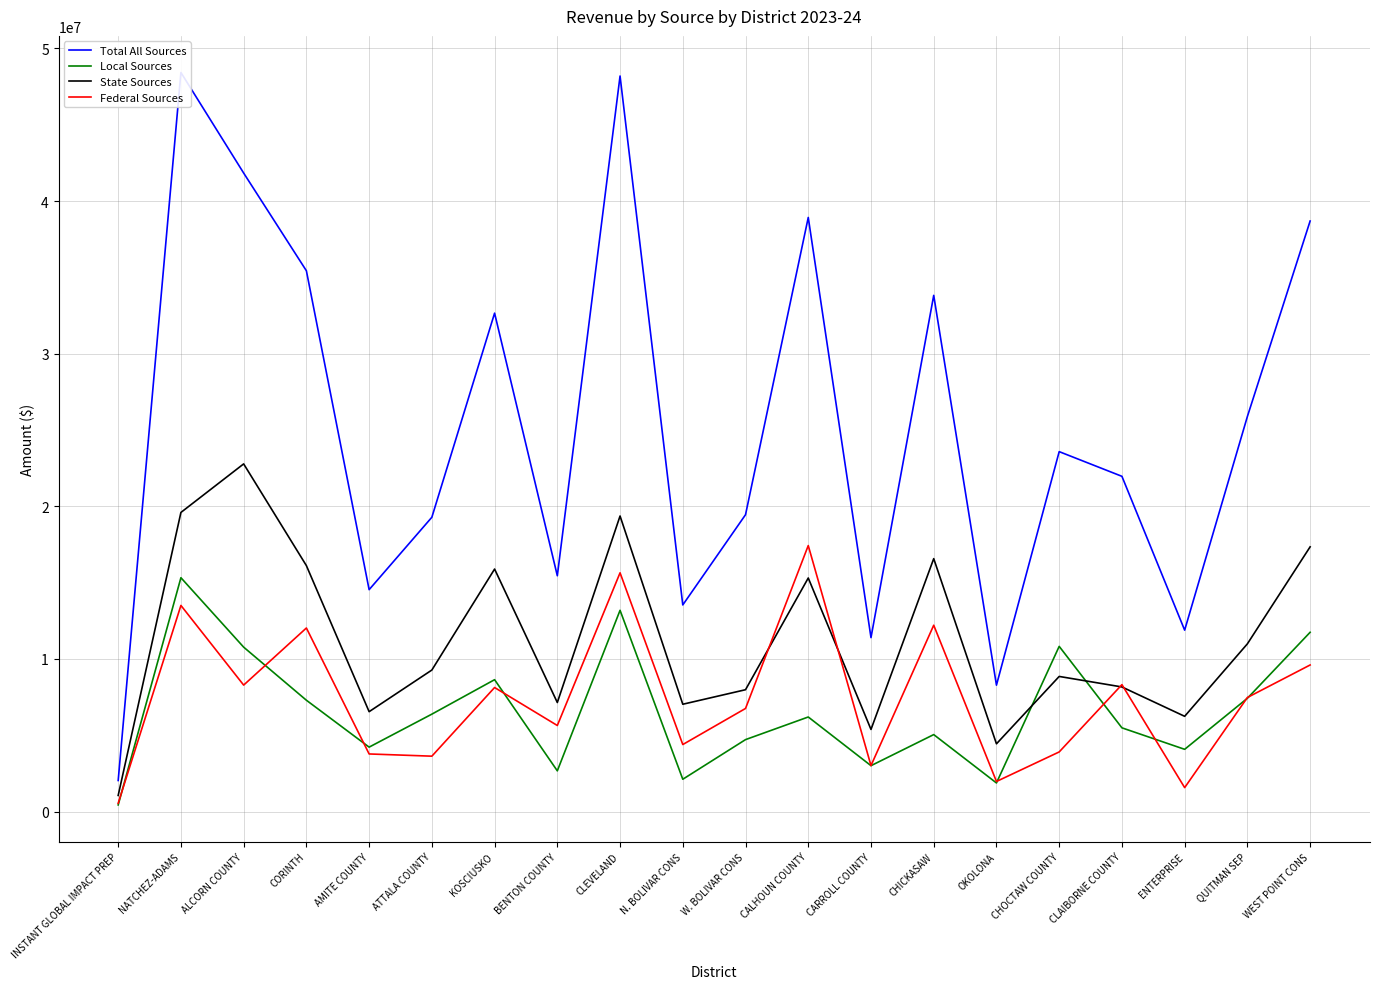

Which series has the widest spread of values?

Total All Sources